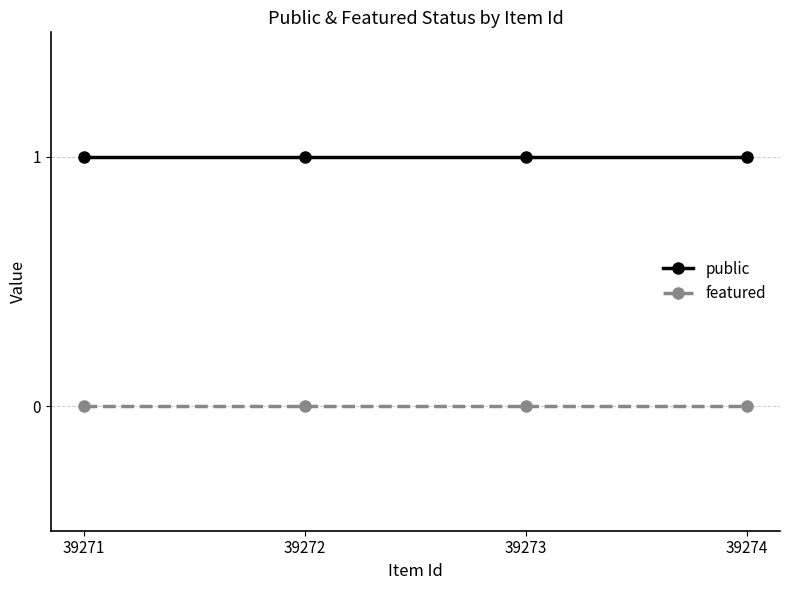

What is the value of the public point at the 4th from the left?

1